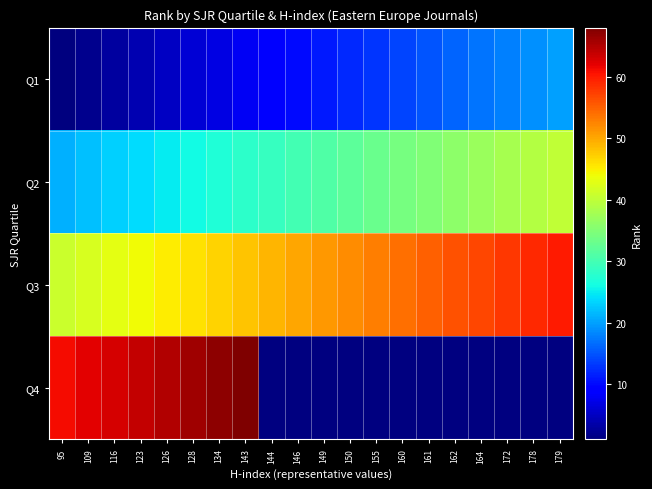

At 126, list the series in order from largest to smallest.

Q4, Q3, Q2, Q1